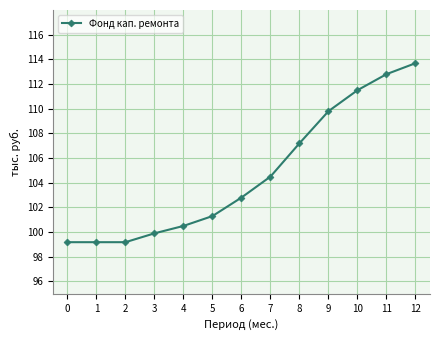

What is the minimum value shown in the chart?

99.2